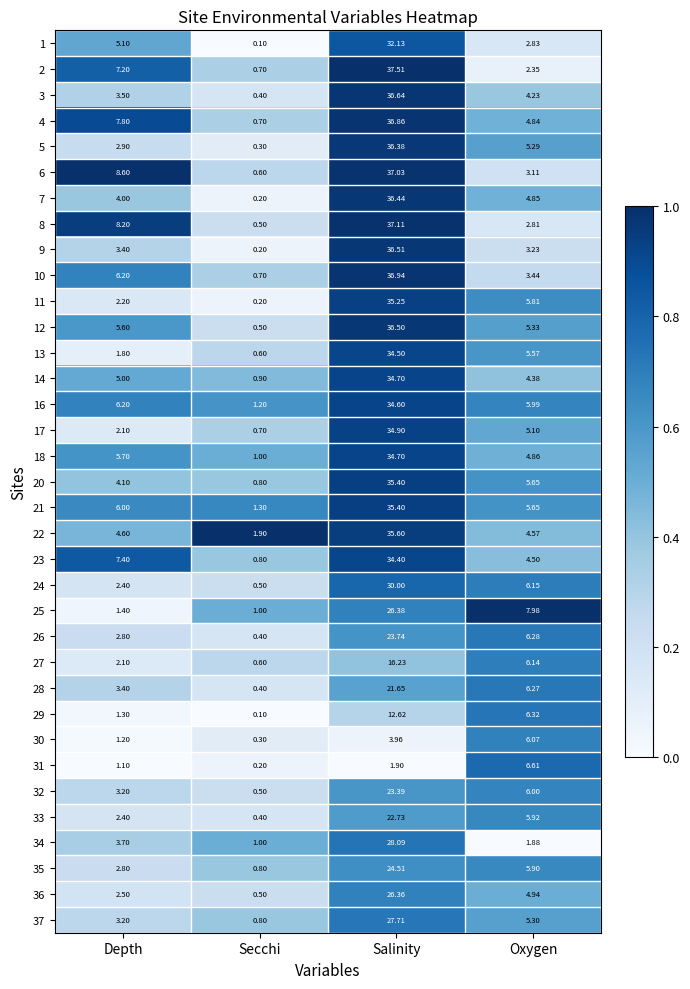

At which label is 18 closest to 17?

Depth